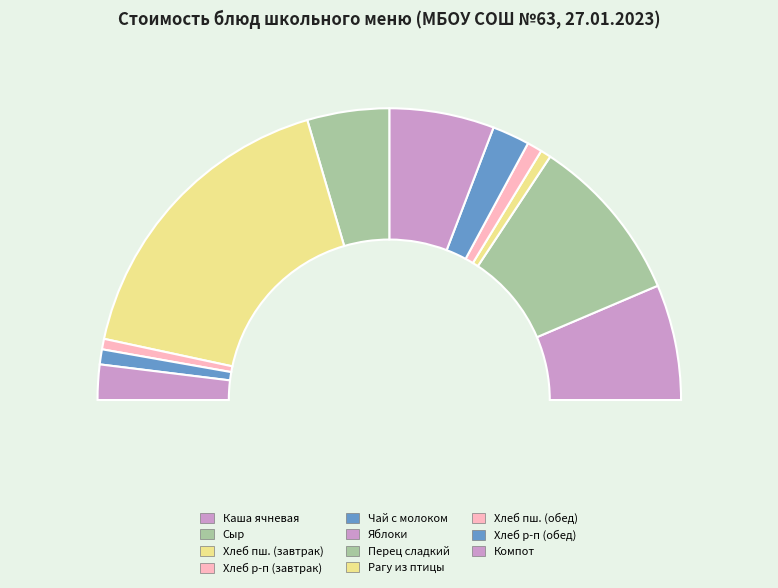

Do Компот из клубники and Хлеб ржано-пшеничный (завтрак) together represent more than half of the pie?

No